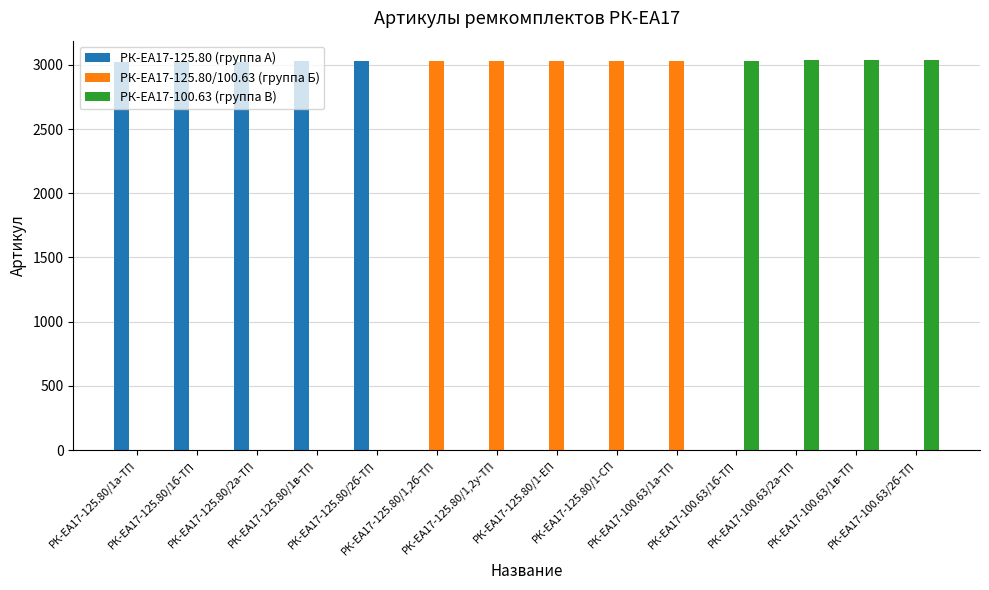

What is the greatest value displayed?

3037